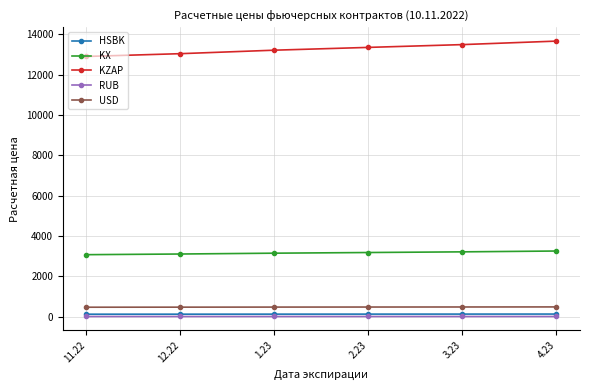

True or false: KX and KZAP intersect in this chart.

False